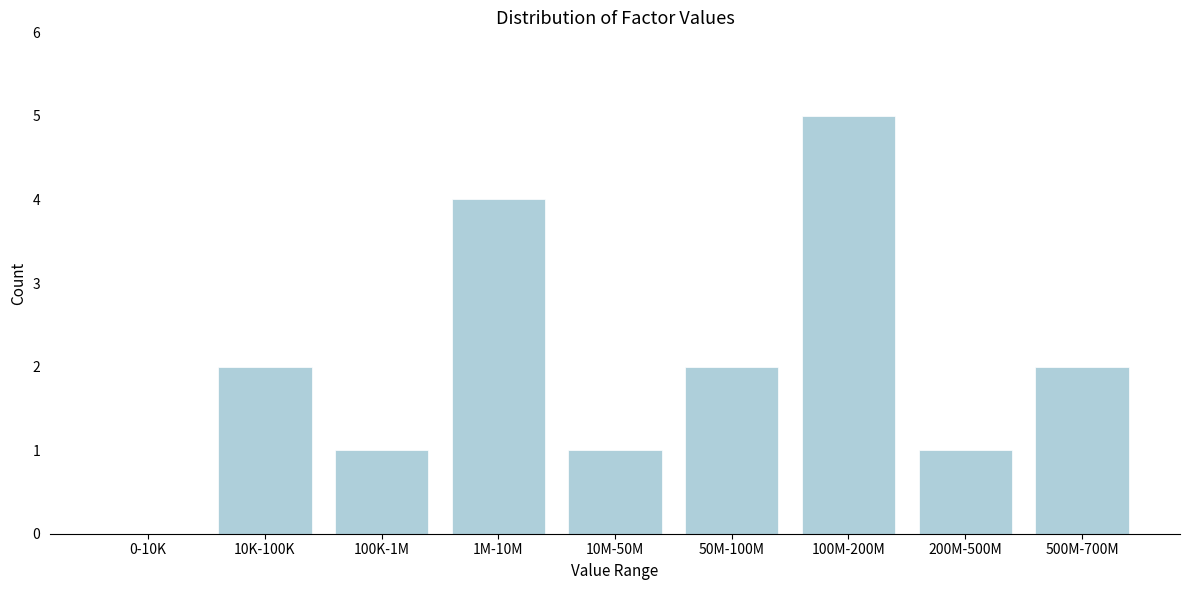

Reading left to right, list all the values displayed in this chart.

0-10K=0	10K-100K=2	100K-1M=1	1M-10M=4	10M-50M=1	50M-100M=2	100M-200M=5	200M-500M=1	500M-700M=2